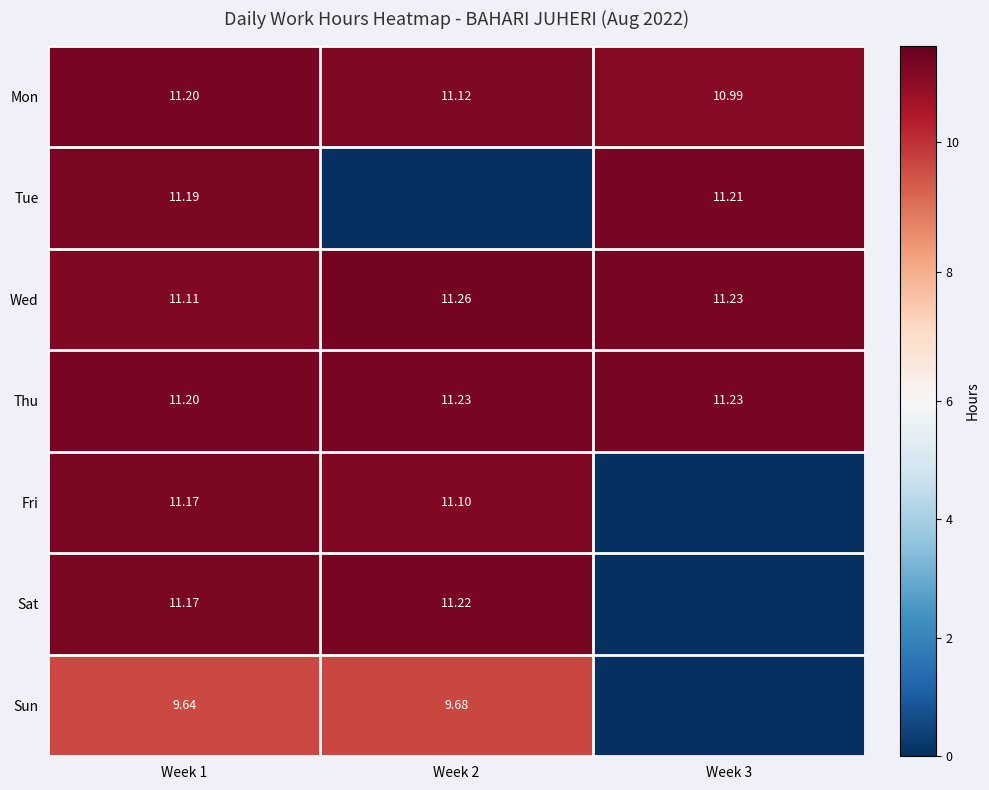

What is the sum of the Wed values at Week 3 and Week 1?

22.3